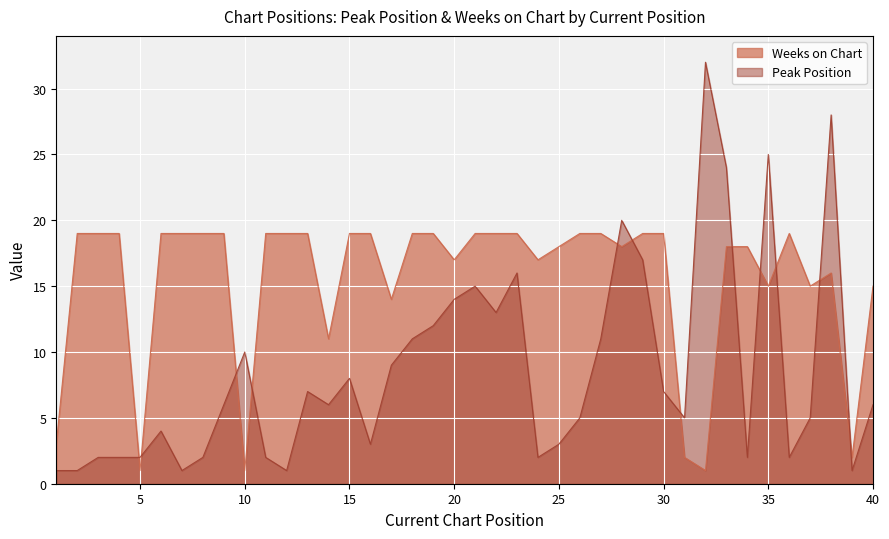

True or false: Weeks on Chart has a value of 8 at 7.

False